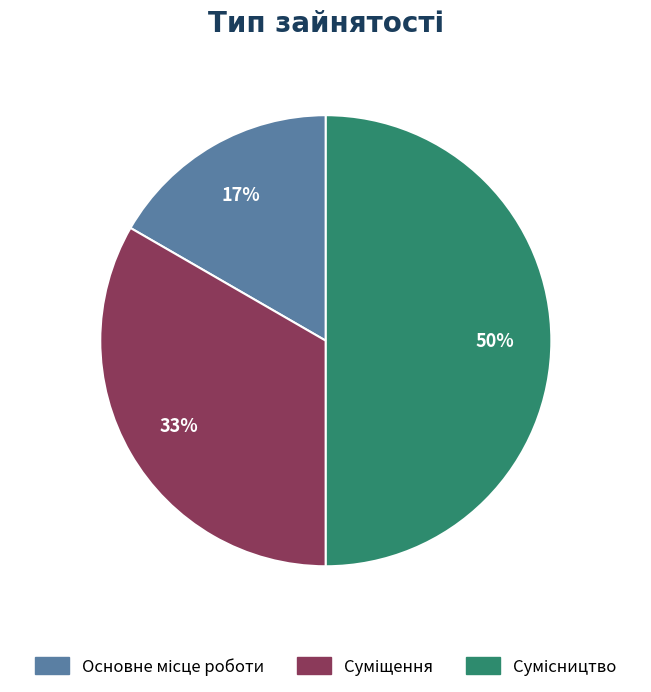

How many segments does this pie chart have?

3